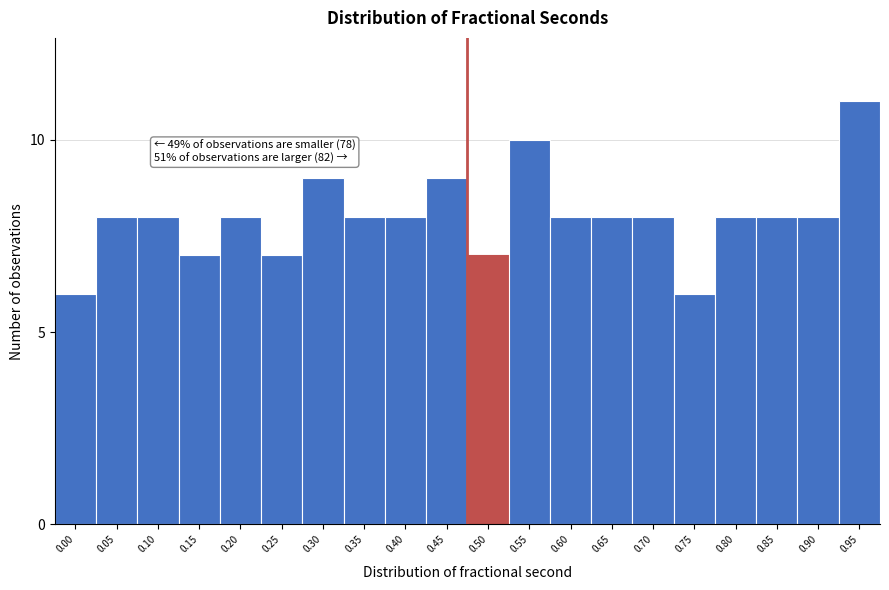

Reading left to right, what are all the values shown in this chart?

6	8	8	7	8	7	9	8	8	9	7	10	8	8	8	6	8	8	8	11